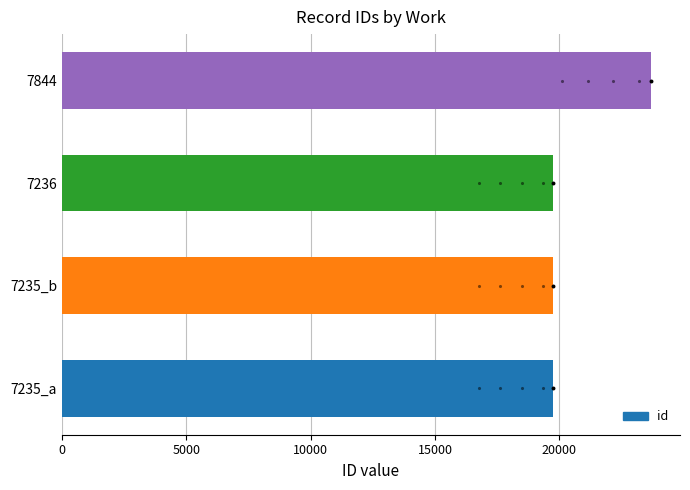

Between 7844 and 7235_a, which is larger?

7844